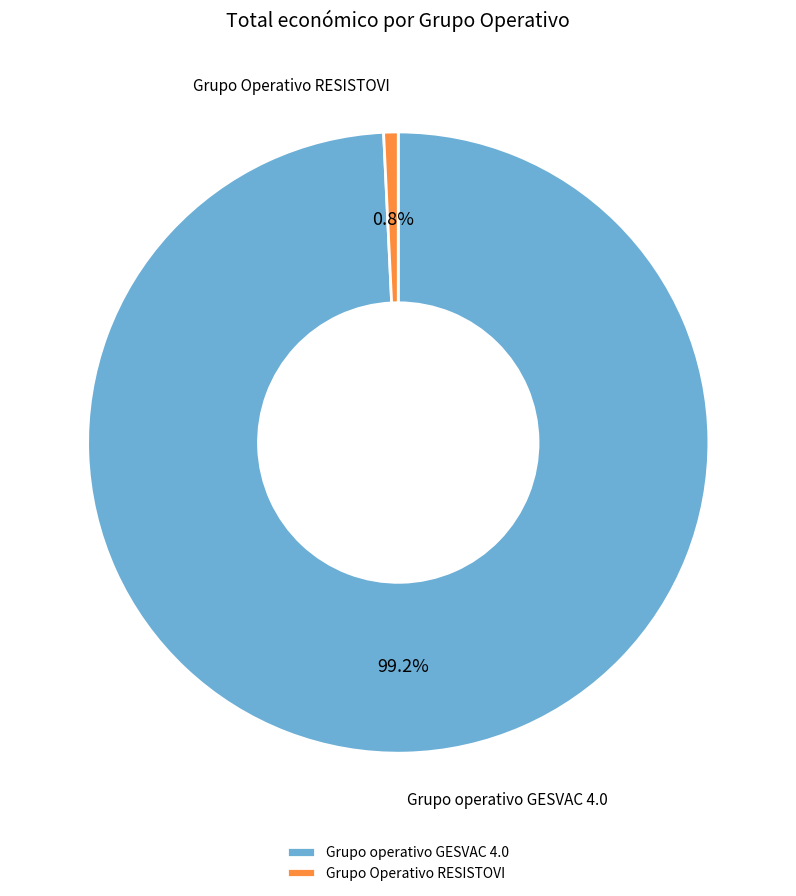

True or false: Grupo operativo GESVAC 4.0 accounts for 99% of the total.

True